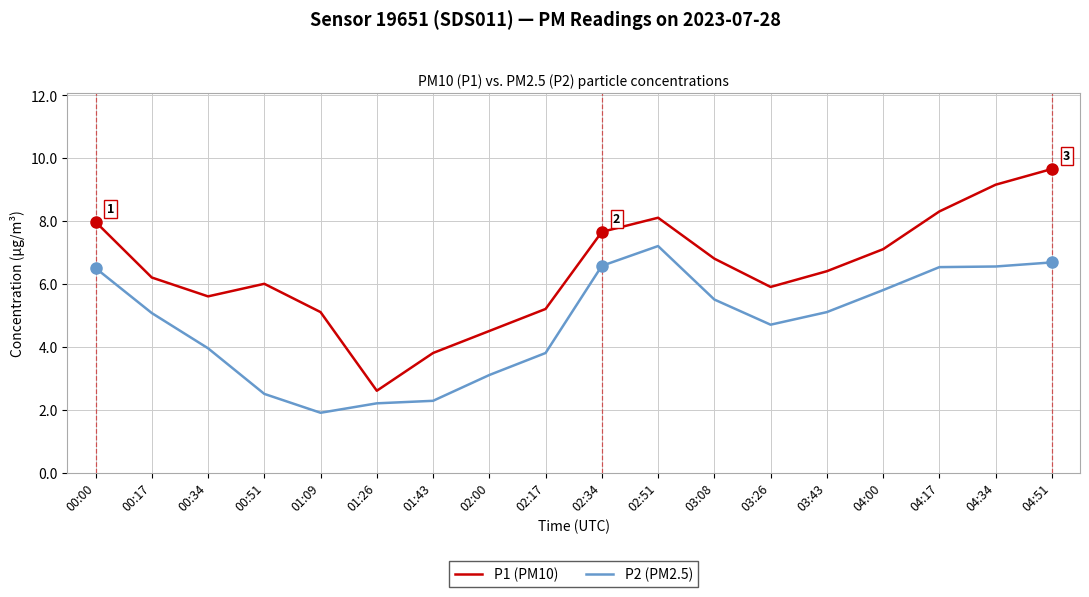

The P1 (PM10) series shows 4.5 at 02:00. True or false?

True